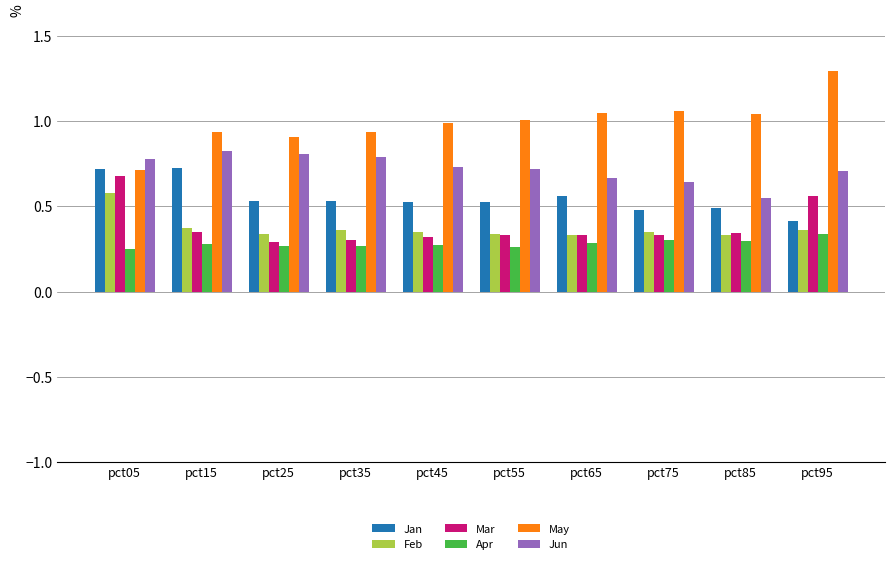

Is the value of Apr at pct95 greater than the value of Jun at pct65?

No